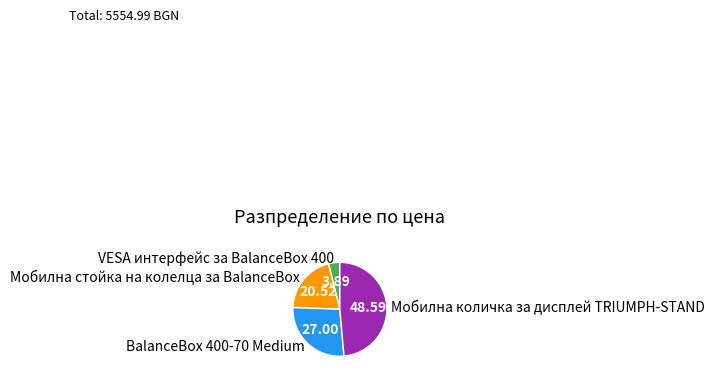

The BalanceBox 400-70 Medium slice represents 34% of the pie. True or false?

False